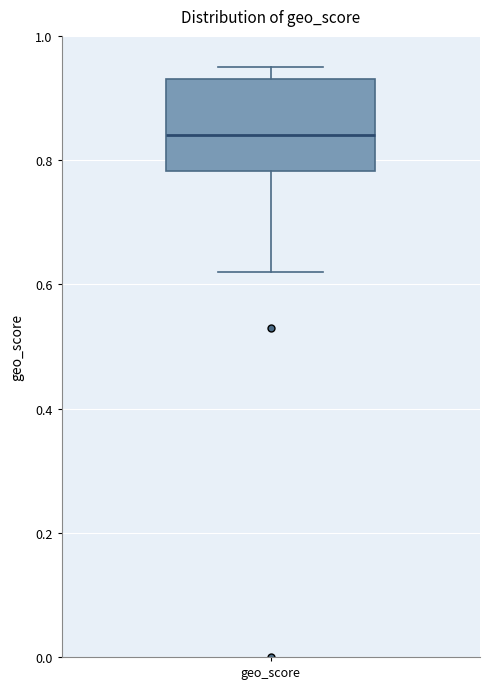

Where is the upper edge of the box for geo_score on the y-axis? The values are not printed on the chart, so give them approximately, as read against the axis.

0.94